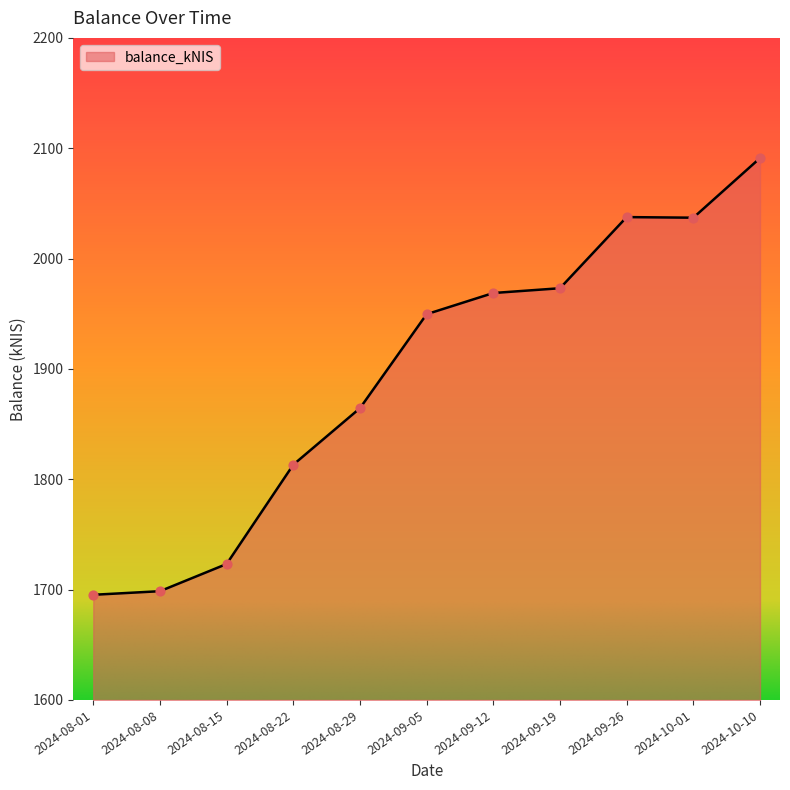

Between 2024-08-22 and 2024-08-01, which is larger?

2024-08-22